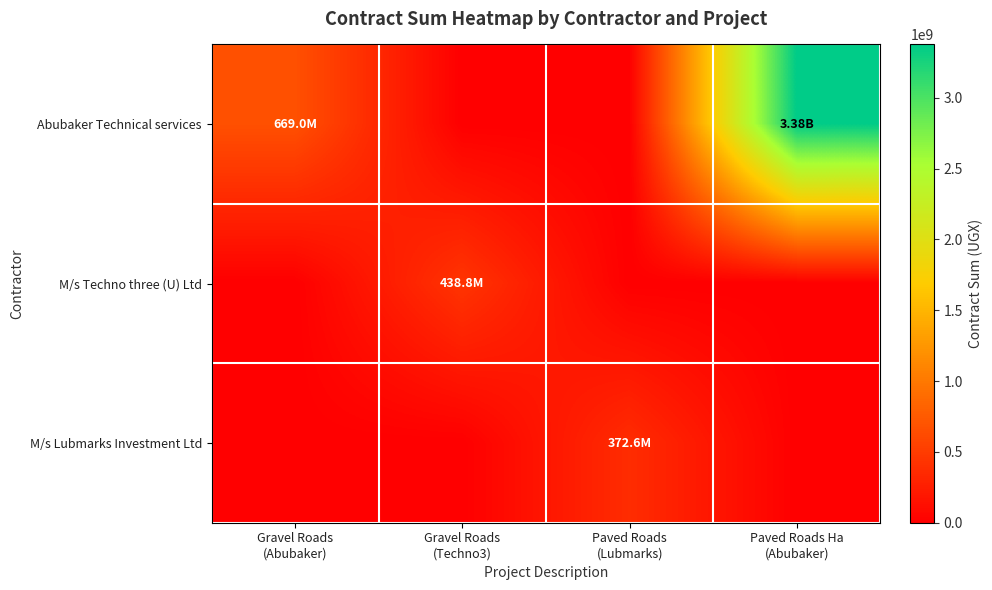

At Paved Roads (Lubmarks), list the series in order from largest to smallest.

M/s Lubmarks Investment Ltd, Abubaker Technical services, M/s Techno three (U) Ltd